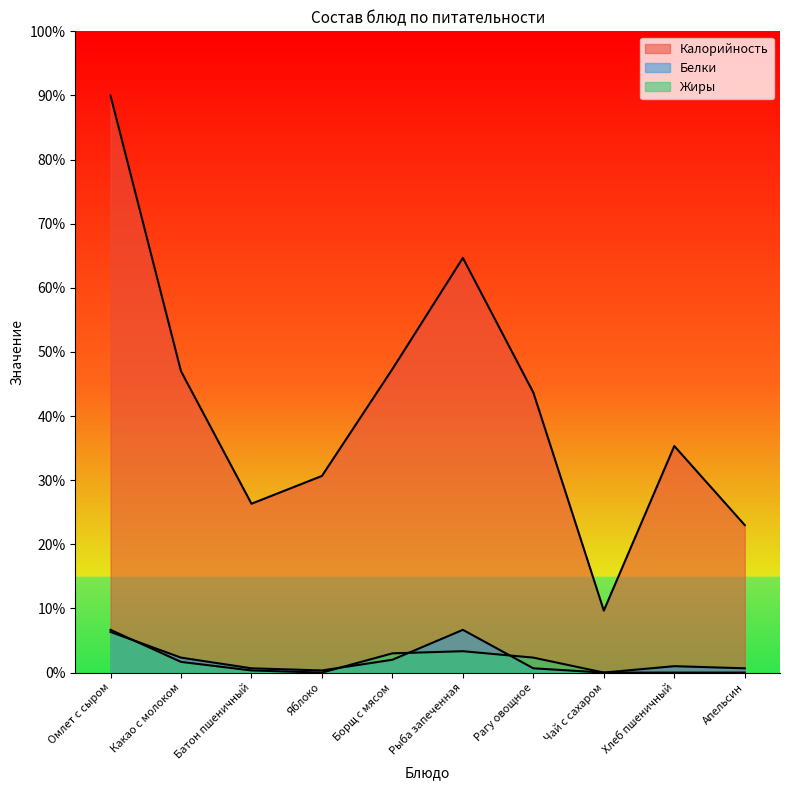

What position from the left is Рагу овощное?

7